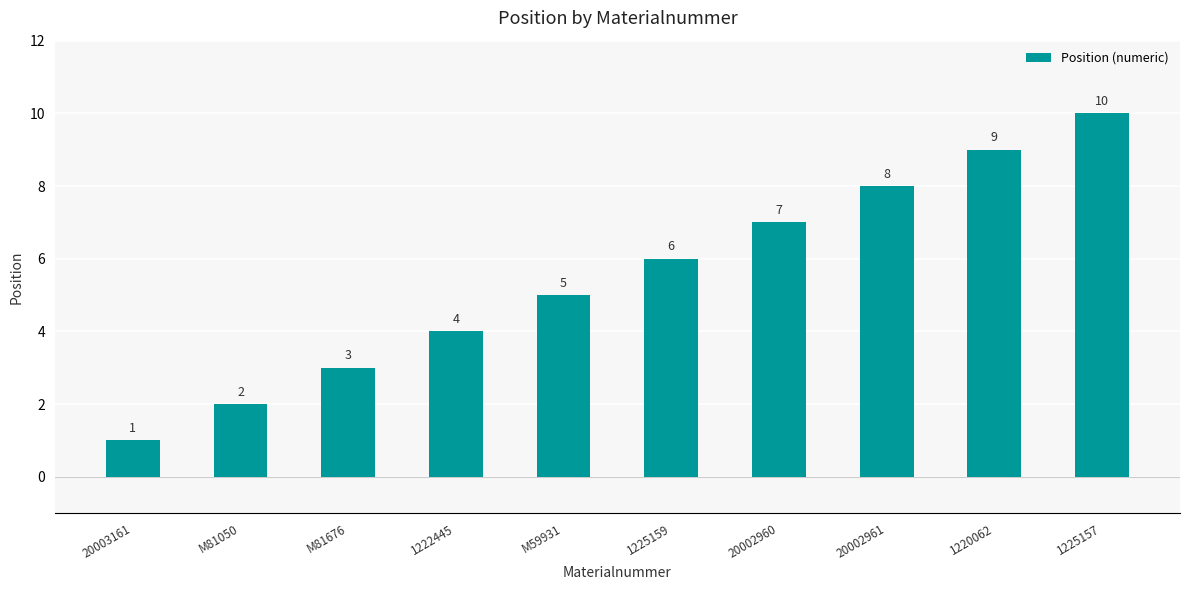

Count the values in the range 3 to 8.

6